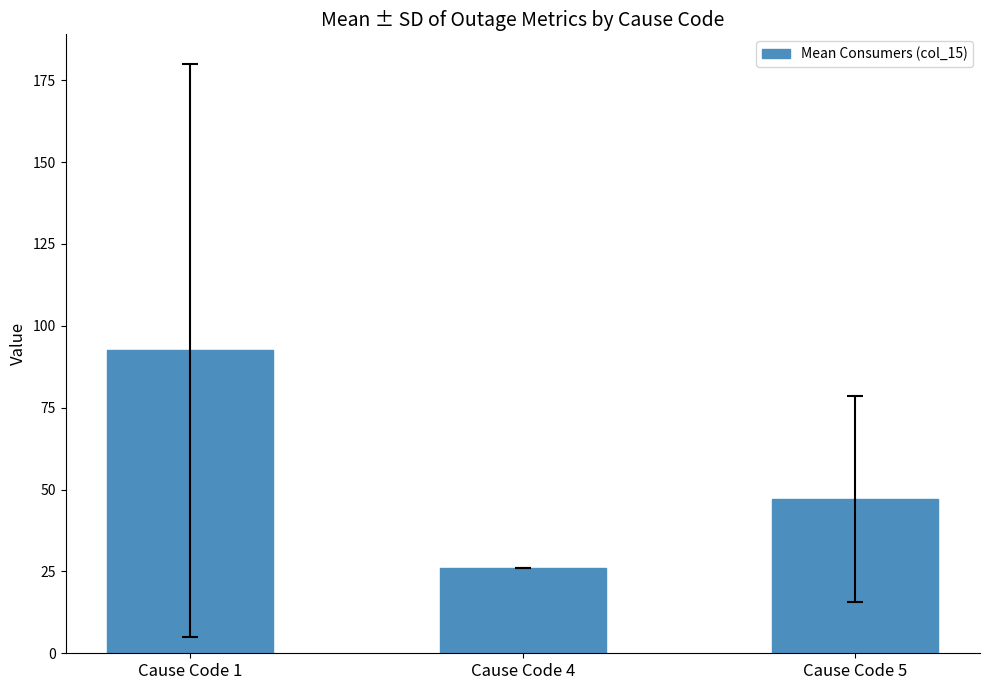

At which label does the data first exceed 47?

Cause Code 1